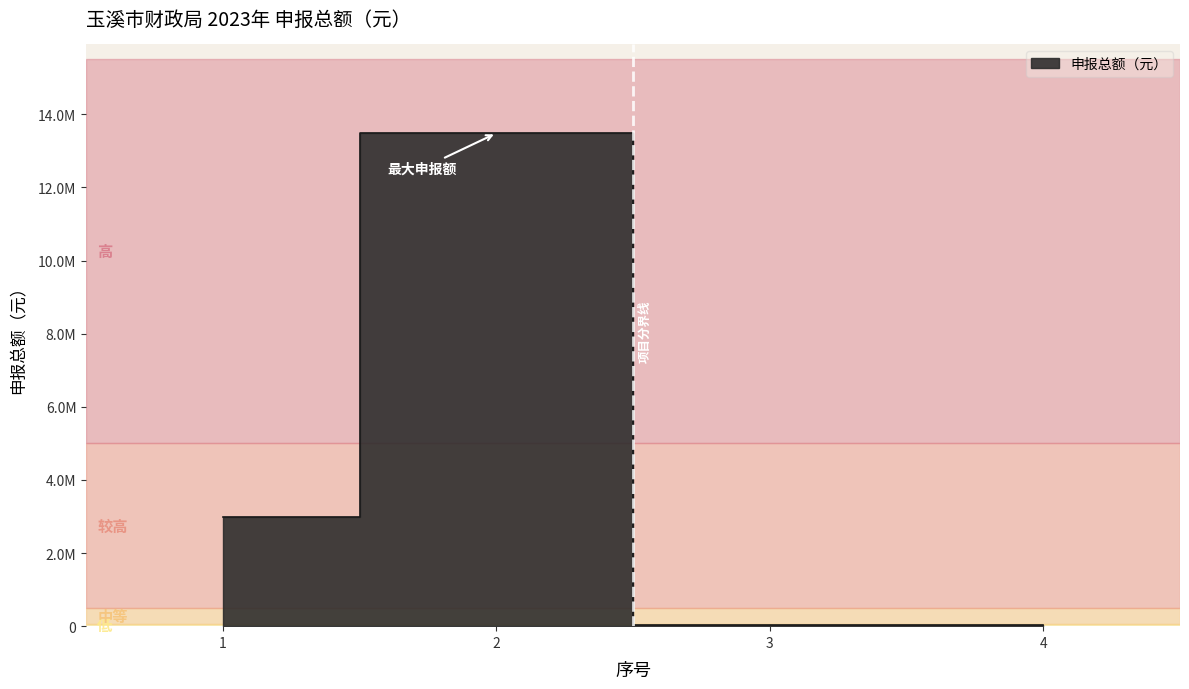

Where does the data first go above 2988300?

2